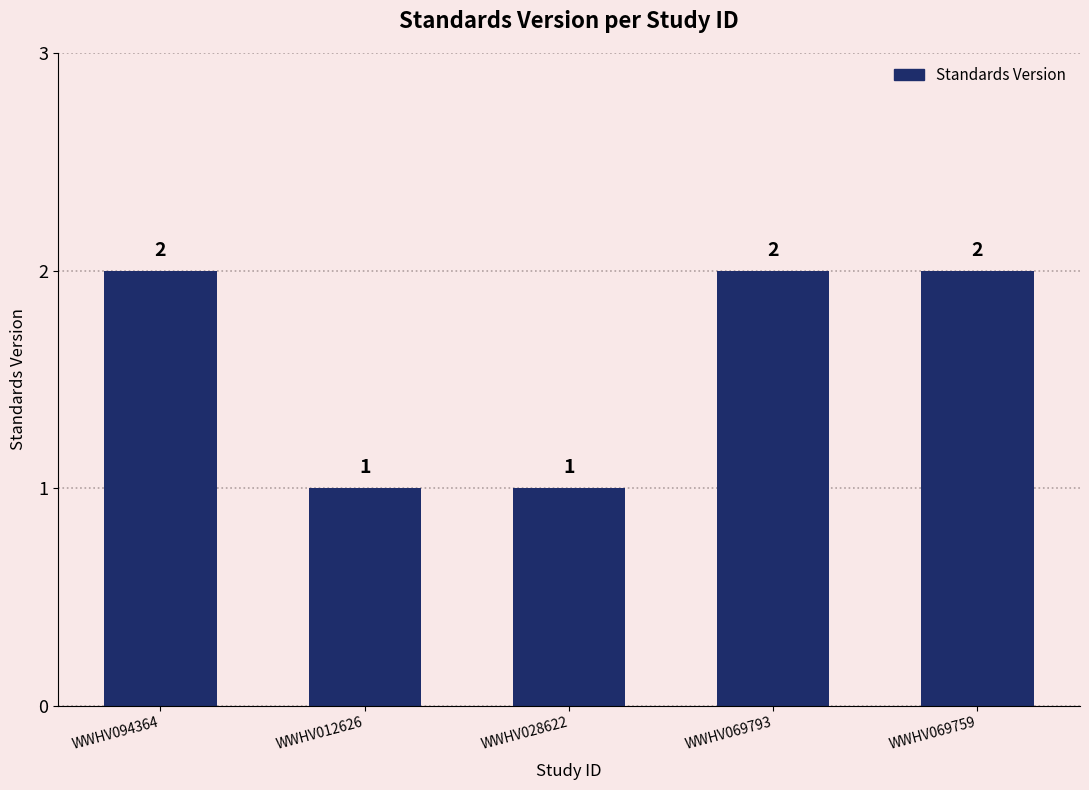

How many distinct data groups are displayed?

1